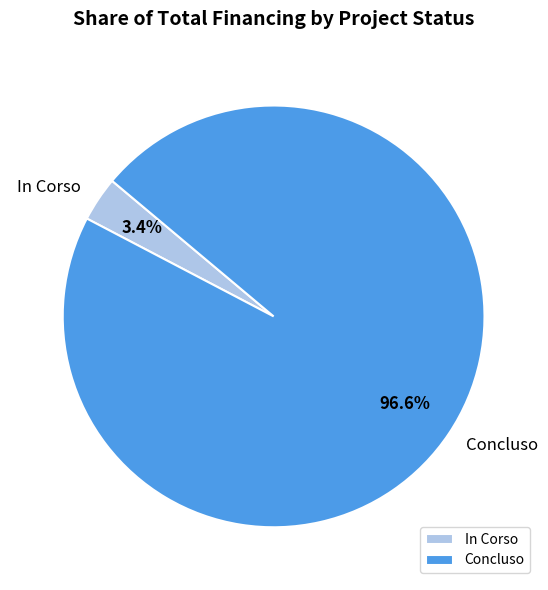

Rank the categories by value from highest to lowest.

Concluso, In Corso